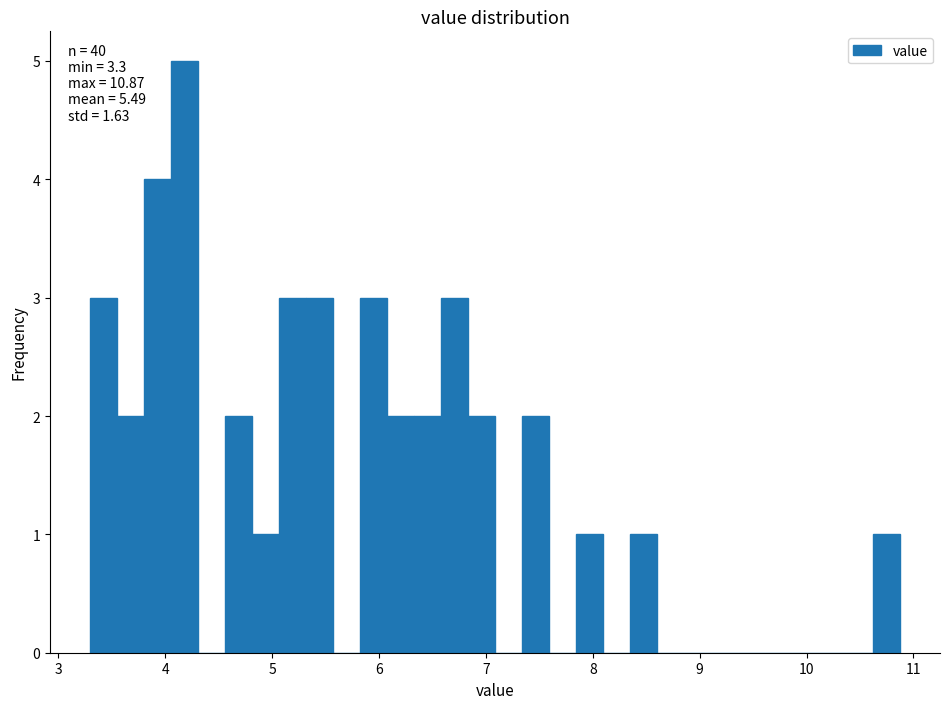

Around what value on the x-axis is the tallest bar? Give the approximate position of its centre, as read against the axis.

4.2